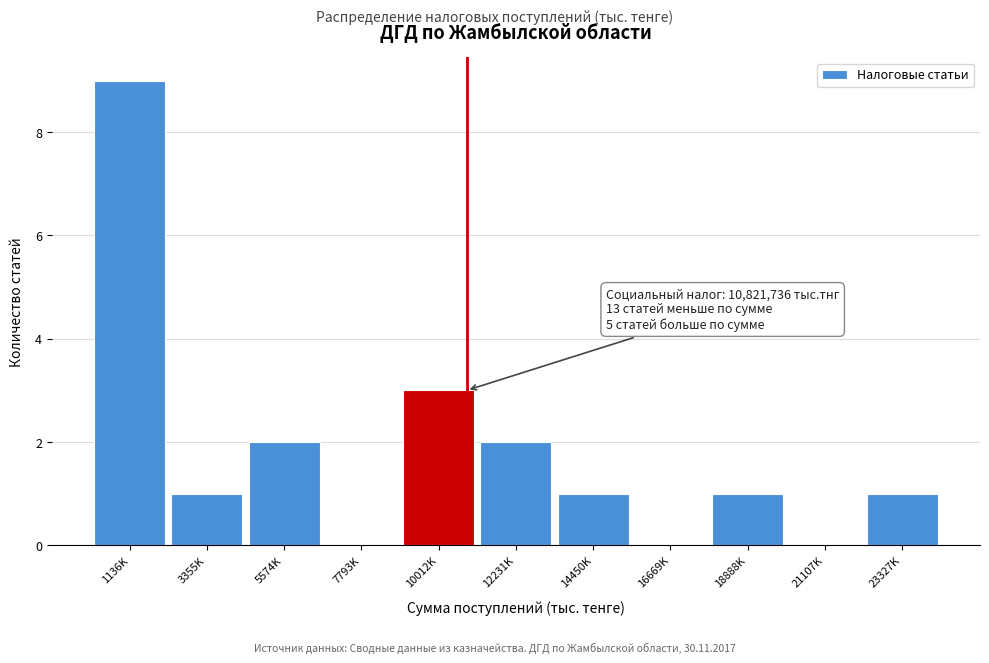

Reading left to right, transcribe all the data shown in this chart.

1136K=9	3355K=1	5574K=2	7793K=0	10012K=3	12231K=2	14450K=1	16669K=0	18888K=1	21107K=0	23327K=1